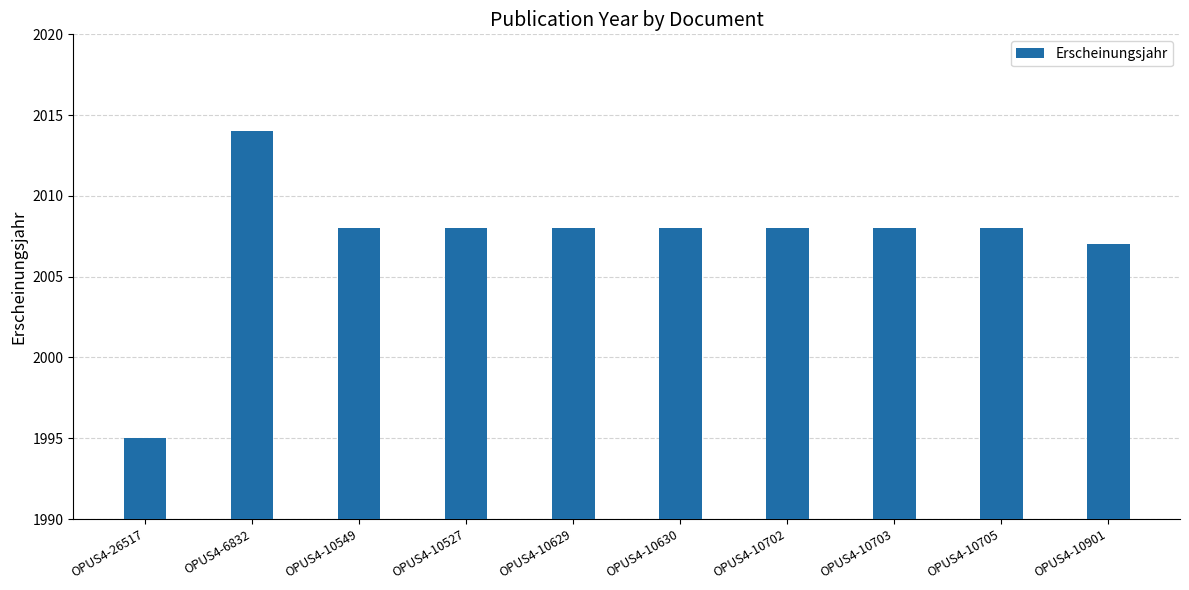

What is the change in value from OPUS4-26517 to OPUS4-6832?

+19